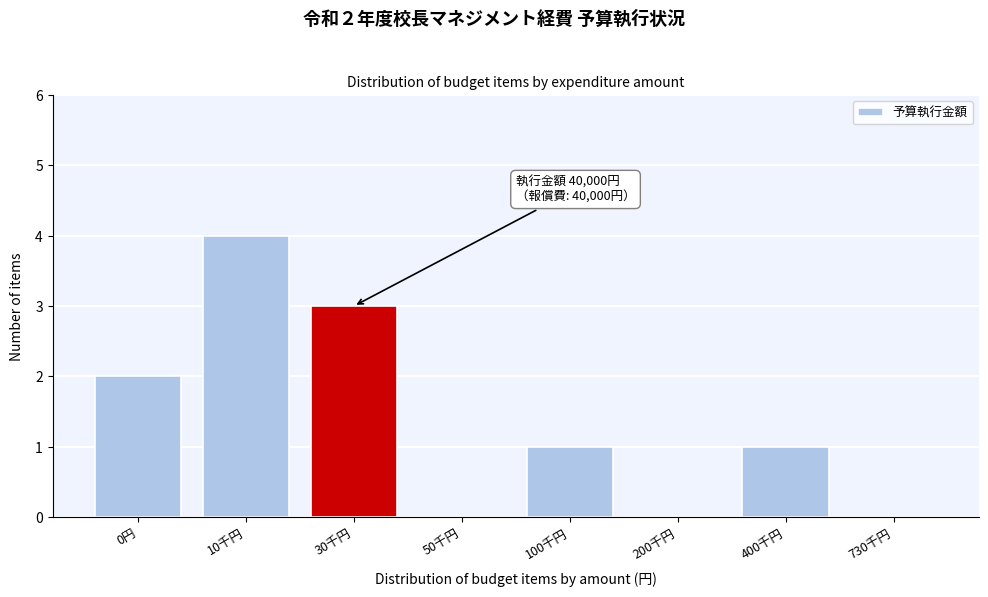

Reading left to right, extract all data points from this chart.

0円=2	10千円=4	30千円=3	50千円=0	100千円=1	200千円=0	400千円=1	730千円=0